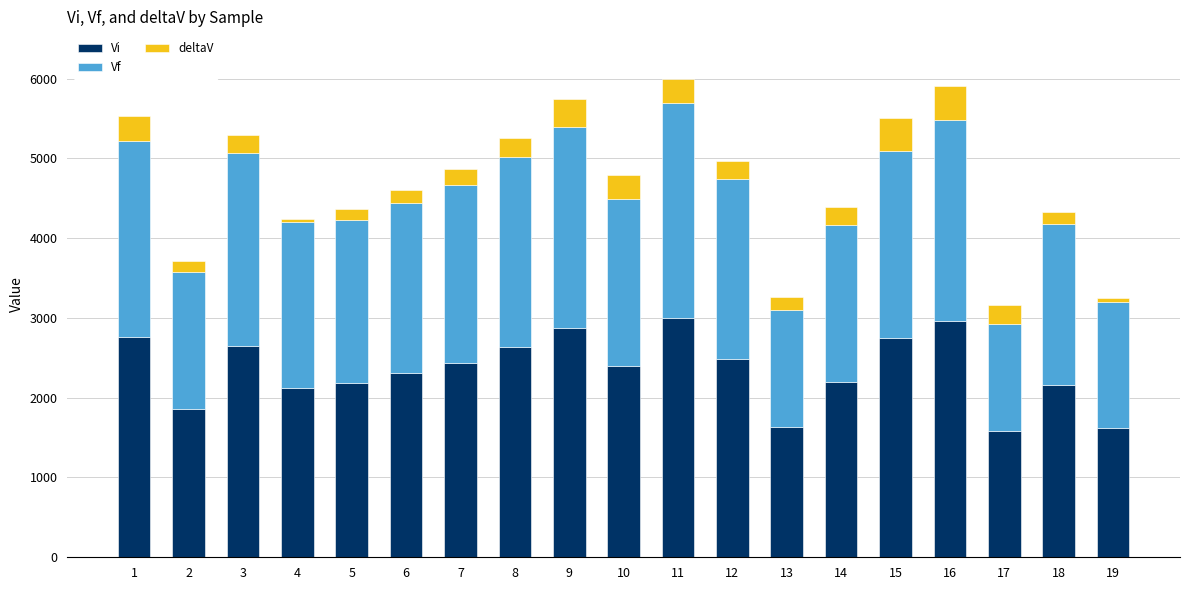

The value of Vi at 4 is 2116.6. True or false?

True